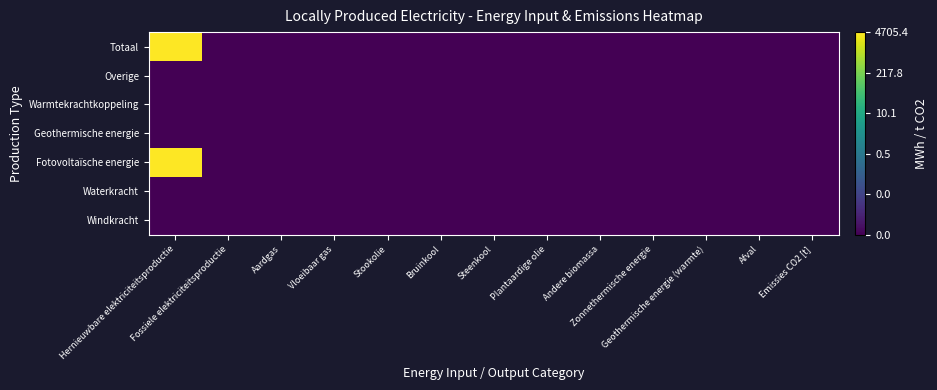

Reading right to left, extract all data points from this chart.

Windkracht: Emissies CO2 [t]=-3.0	Afval=-3.0	Geothermische energie (warmte)=-3.0	Zonnethermische energie=-3.0	Andere biomassa=-3.0	Plantaardige olie=-3.0	Steenkool=-3.0	Bruinkool=-3.0	Stookolie=-3.0	Vloeibaar gas=-3.0	Aardgas=-3.0	Fossiele elektriciteitsproductie=-3.0	Hernieuwbare elektriciteitsproductie=-3.0
Waterkracht: Emissies CO2 [t]=-3.0	Afval=-3.0	Geothermische energie (warmte)=-3.0	Zonnethermische energie=-3.0	Andere biomassa=-3.0	Plantaardige olie=-3.0	Steenkool=-3.0	Bruinkool=-3.0	Stookolie=-3.0	Vloeibaar gas=-3.0	Aardgas=-3.0	Fossiele elektriciteitsproductie=-3.0	Hernieuwbare elektriciteitsproductie=-3.0
Fotovoltaïsche energie: Emissies CO2 [t]=-3.0	Afval=-3.0	Geothermische energie (warmte)=-3.0	Zonnethermische energie=-3.0	Andere biomassa=-3.0	Plantaardige olie=-3.0	Steenkool=-3.0	Bruinkool=-3.0	Stookolie=-3.0	Vloeibaar gas=-3.0	Aardgas=-3.0	Fossiele elektriciteitsproductie=-3.0	Hernieuwbare elektriciteitsproductie=3.7
Geothermische energie: Emissies CO2 [t]=-3.0	Afval=-3.0	Geothermische energie (warmte)=-3.0	Zonnethermische energie=-3.0	Andere biomassa=-3.0	Plantaardige olie=-3.0	Steenkool=-3.0	Bruinkool=-3.0	Stookolie=-3.0	Vloeibaar gas=-3.0	Aardgas=-3.0	Fossiele elektriciteitsproductie=-3.0	Hernieuwbare elektriciteitsproductie=-3.0
Warmtekrachtkoppeling: Emissies CO2 [t]=-3.0	Afval=-3.0	Geothermische energie (warmte)=-3.0	Zonnethermische energie=-3.0	Andere biomassa=-3.0	Plantaardige olie=-3.0	Steenkool=-3.0	Bruinkool=-3.0	Stookolie=-3.0	Vloeibaar gas=-3.0	Aardgas=-3.0	Fossiele elektriciteitsproductie=-3.0	Hernieuwbare elektriciteitsproductie=-3.0
Overige: Emissies CO2 [t]=-3.0	Afval=-3.0	Geothermische energie (warmte)=-3.0	Zonnethermische energie=-3.0	Andere biomassa=-3.0	Plantaardige olie=-3.0	Steenkool=-3.0	Bruinkool=-3.0	Stookolie=-3.0	Vloeibaar gas=-3.0	Aardgas=-3.0	Fossiele elektriciteitsproductie=-3.0	Hernieuwbare elektriciteitsproductie=-3.0
Totaal: Emissies CO2 [t]=-3.0	Afval=-3.0	Geothermische energie (warmte)=-3.0	Zonnethermische energie=-3.0	Andere biomassa=-3.0	Plantaardige olie=-3.0	Steenkool=-3.0	Bruinkool=-3.0	Stookolie=-3.0	Vloeibaar gas=-3.0	Aardgas=-3.0	Fossiele elektriciteitsproductie=-3.0	Hernieuwbare elektriciteitsproductie=3.7